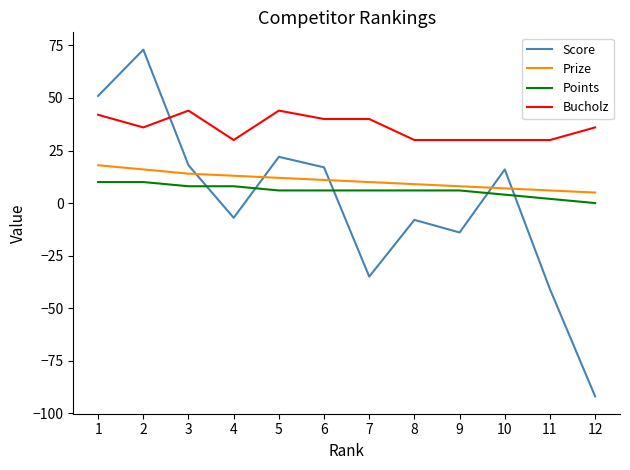

Between 4 and 10, which series saw the biggest shift?

Score